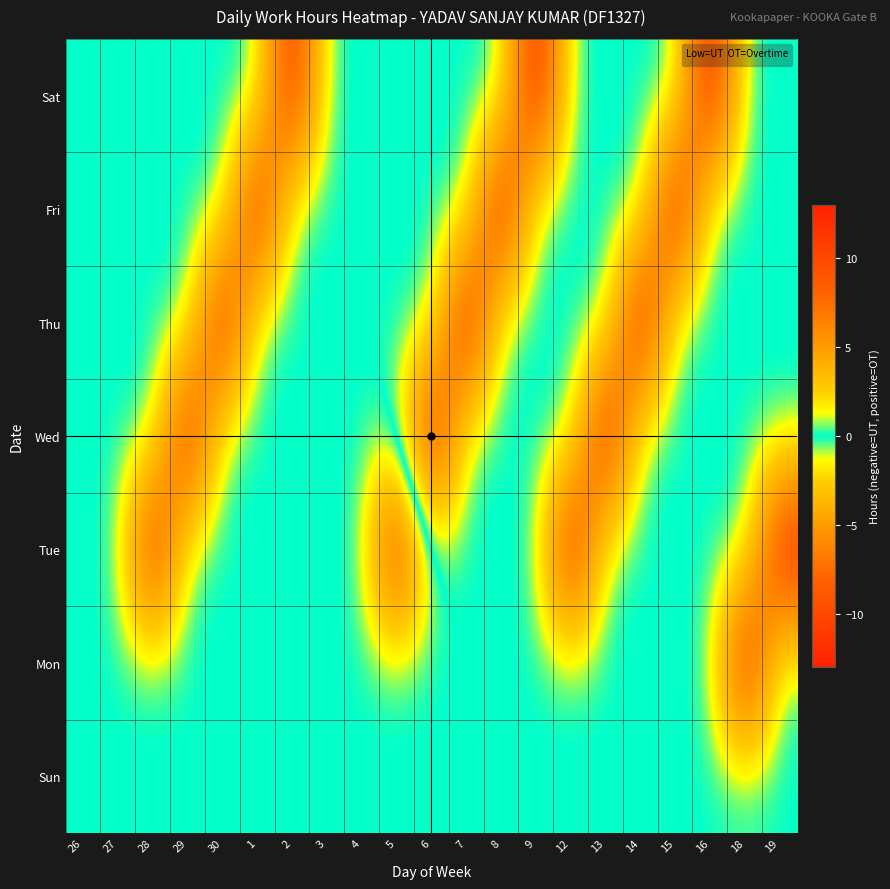

List the series in order of their peak value, highest first.

Wed, Thu, Mon, Fri, Sat, Tue, Sun